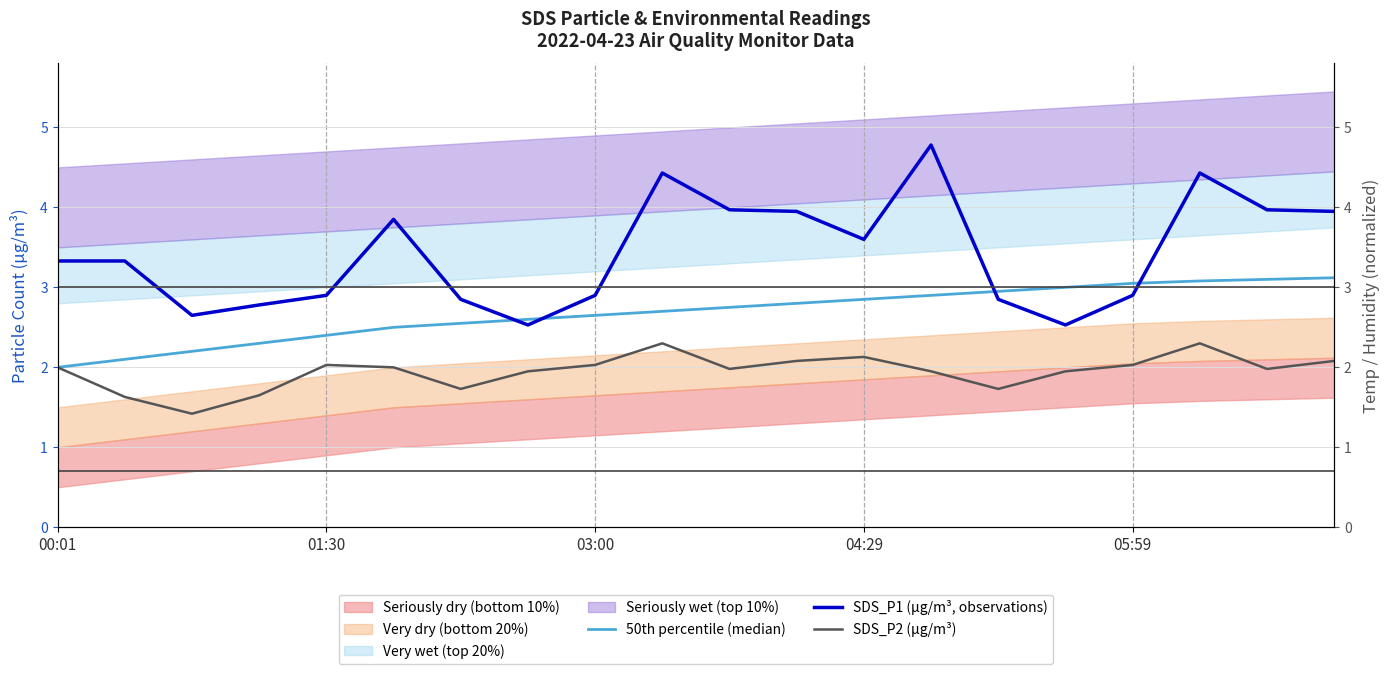

Is it true that 50th percentile (median) equals 3.1 at 19?

True